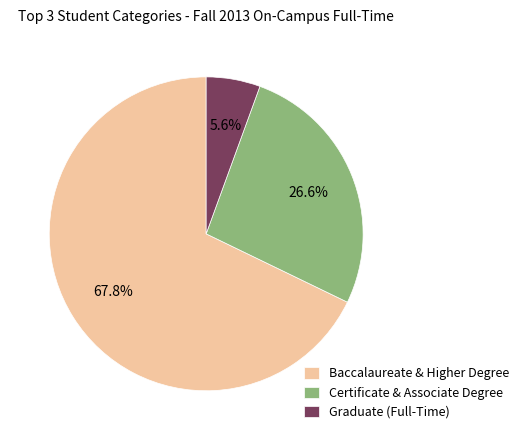

Between Baccalaureate & Higher Degree and Certificate & Associate Degree, which is larger?

Baccalaureate & Higher Degree